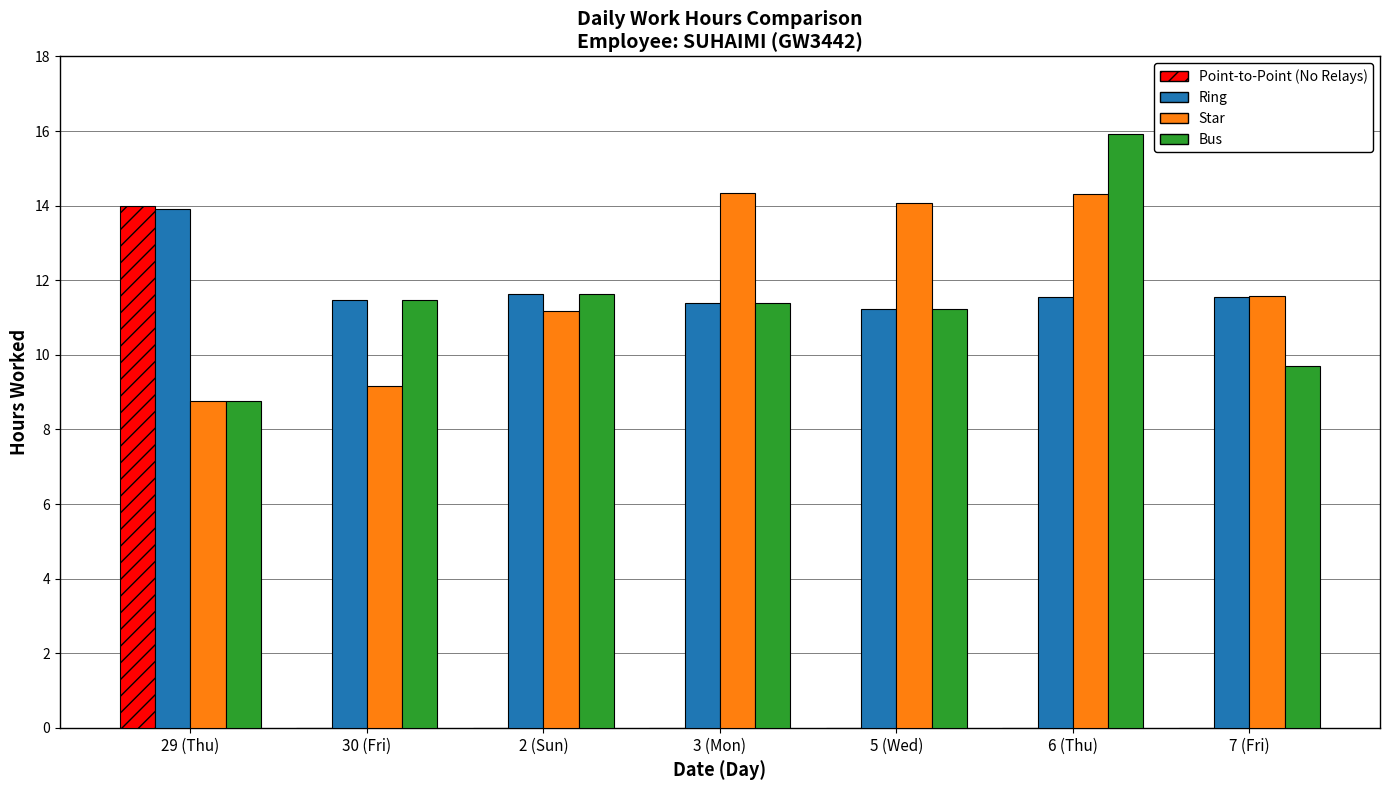

Where does the Bus series first go above 11?

30 (Fri)